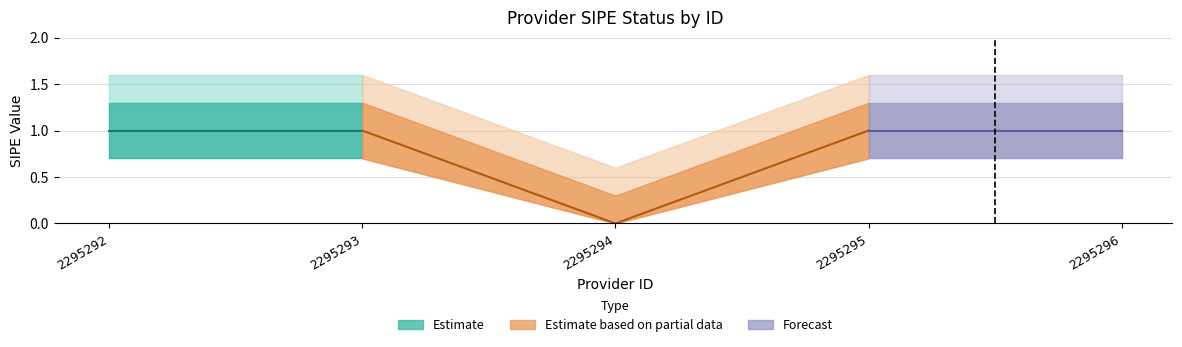

List the labels in order of value, smallest first.

2295294, 2295292, 2295293, 2295295, 2295296